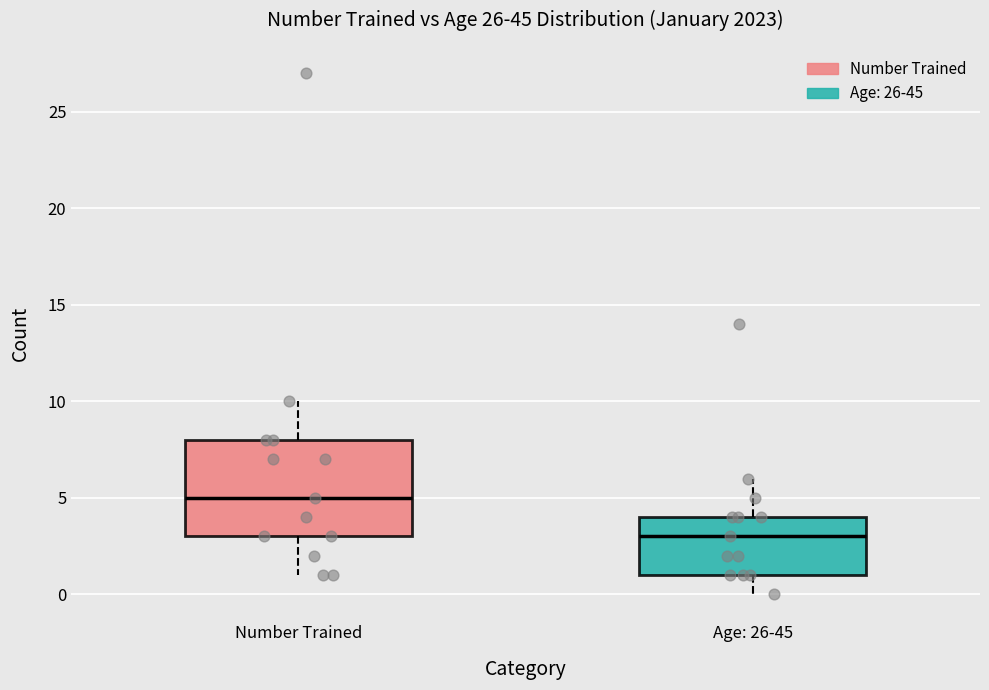

Reading left to right, transcribe this box plot: for each box, give where its median line is, the range the box spans, and where its two whiskers end, as read against the y-axis. The values are not printed on the chart, so give them approximately, as read against the axis.

Number Trained: median 5, box 3 to 8, whiskers 1 to 10
Age: 26-45: median 3, box 1 to 4, whiskers 0 to 6